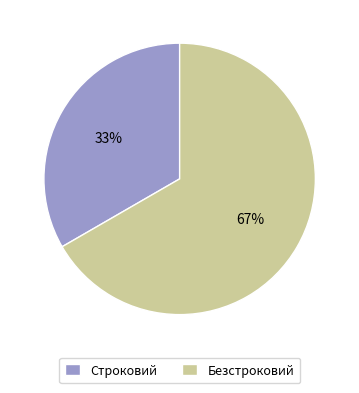

To the nearest percent, what is the average slice percentage?

50%